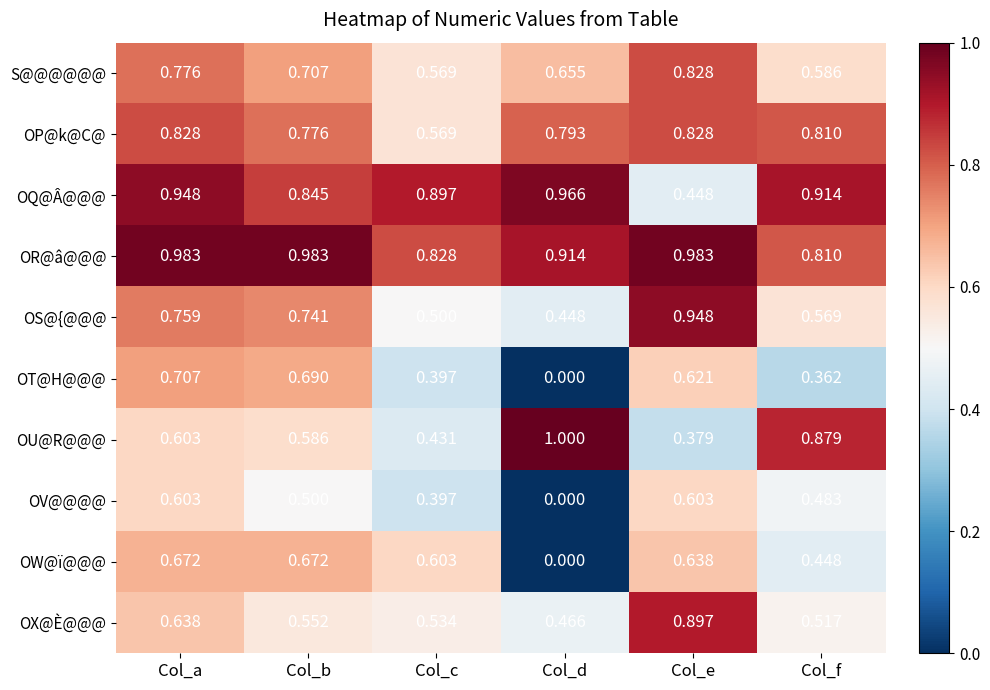

At which category does the chart reach its peak across all series?

Col_d